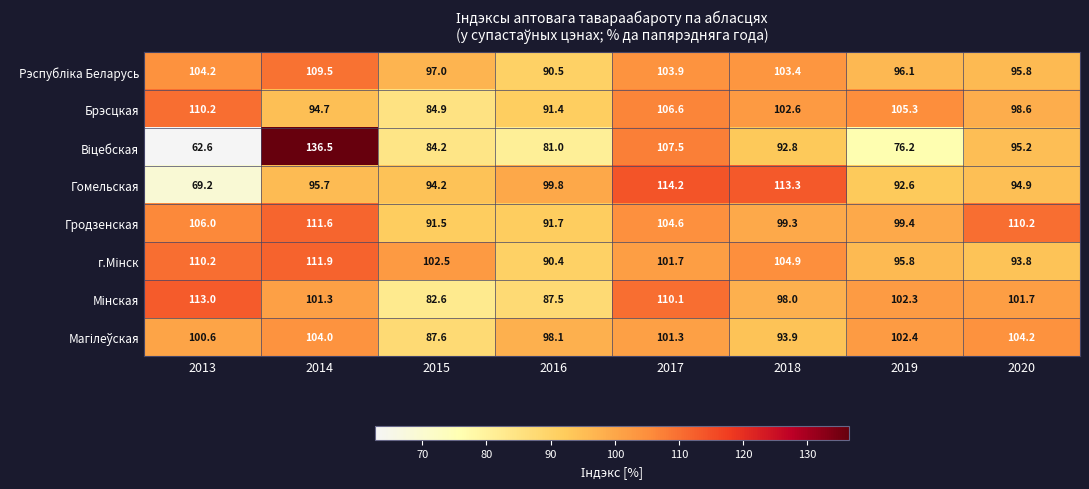

The value of Гомельская at 2014 is 95.7. True or false?

True